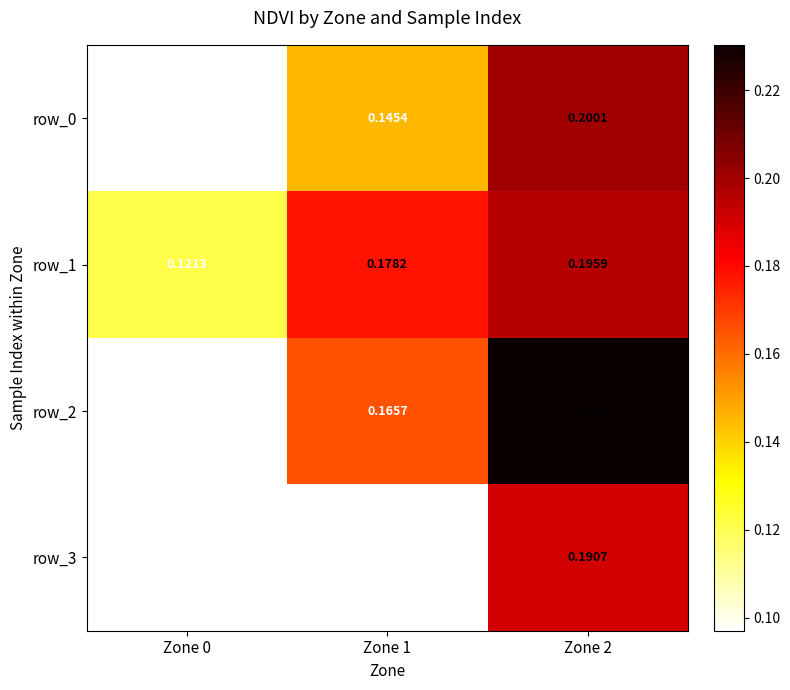

What is the sum of the row_0 values at Zone 0 and Zone 1?

0.2